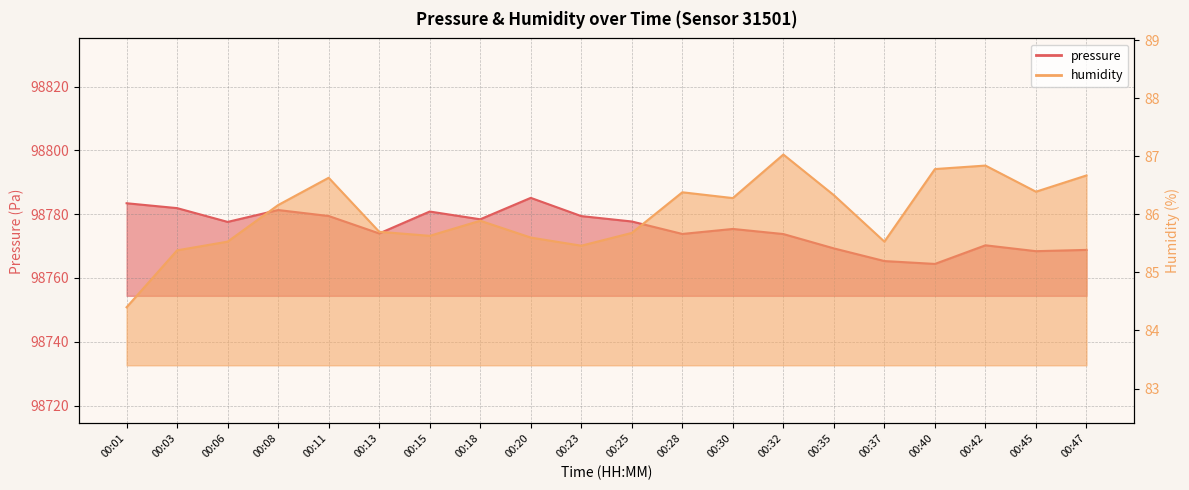

Reading left to right, what are all the values shown in this chart?

pressure: 98783.4	98781.9	98777.6	98781.3	98779.4	98774.0	98780.8	98778.4	98785.1	98779.4	98777.7	98773.8	98775.4	98773.8	98769.3	98765.3	98764.4	98770.2	98768.4	98768.8
humidity: 84.4	85.4	85.5	86.2	86.6	85.7	85.6	85.9	85.6	85.5	85.7	86.4	86.3	87.0	86.3	85.5	86.8	86.8	86.4	86.7